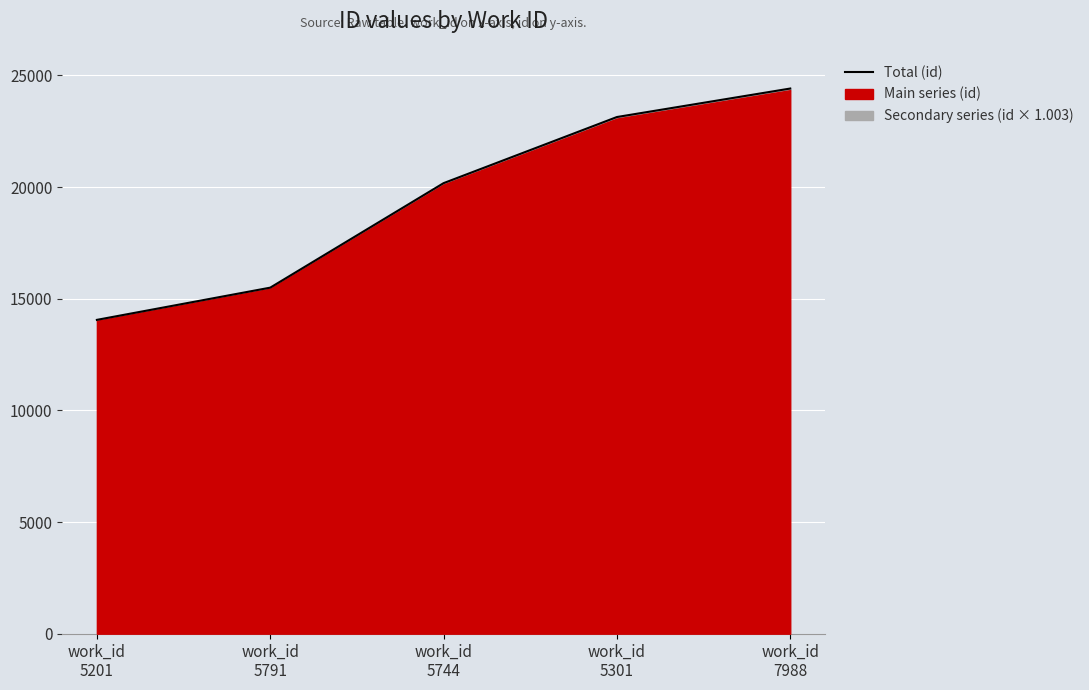

Reading right to left, what are all the values shown in this chart?

work_id
7988=24409.0	work_id
5301=23133.2	work_id
5744=20172.3	work_id
5791=15493.3	work_id
5201=14051.0